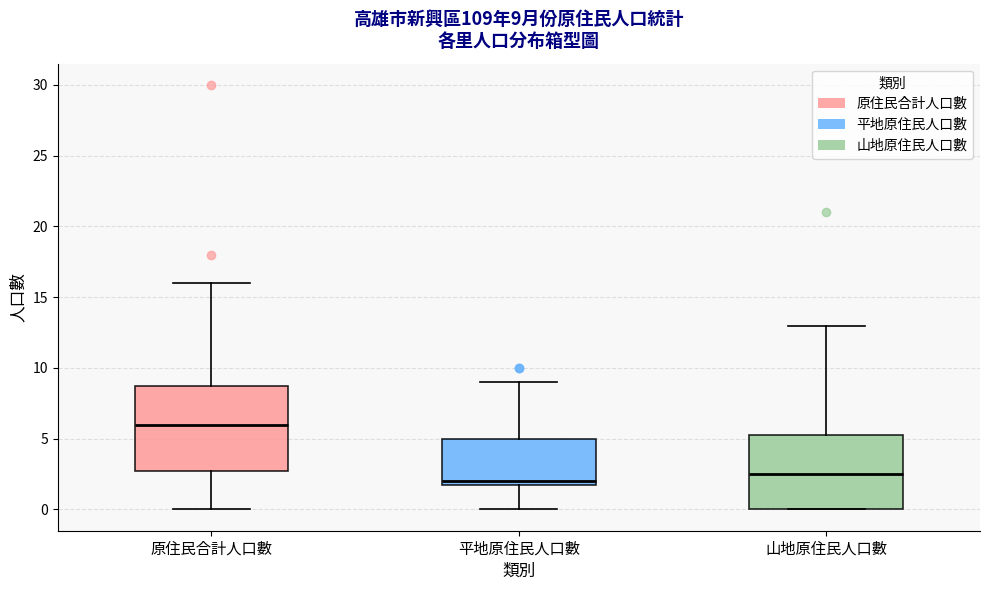

Which box has the highest median line?

原住民合計人口數